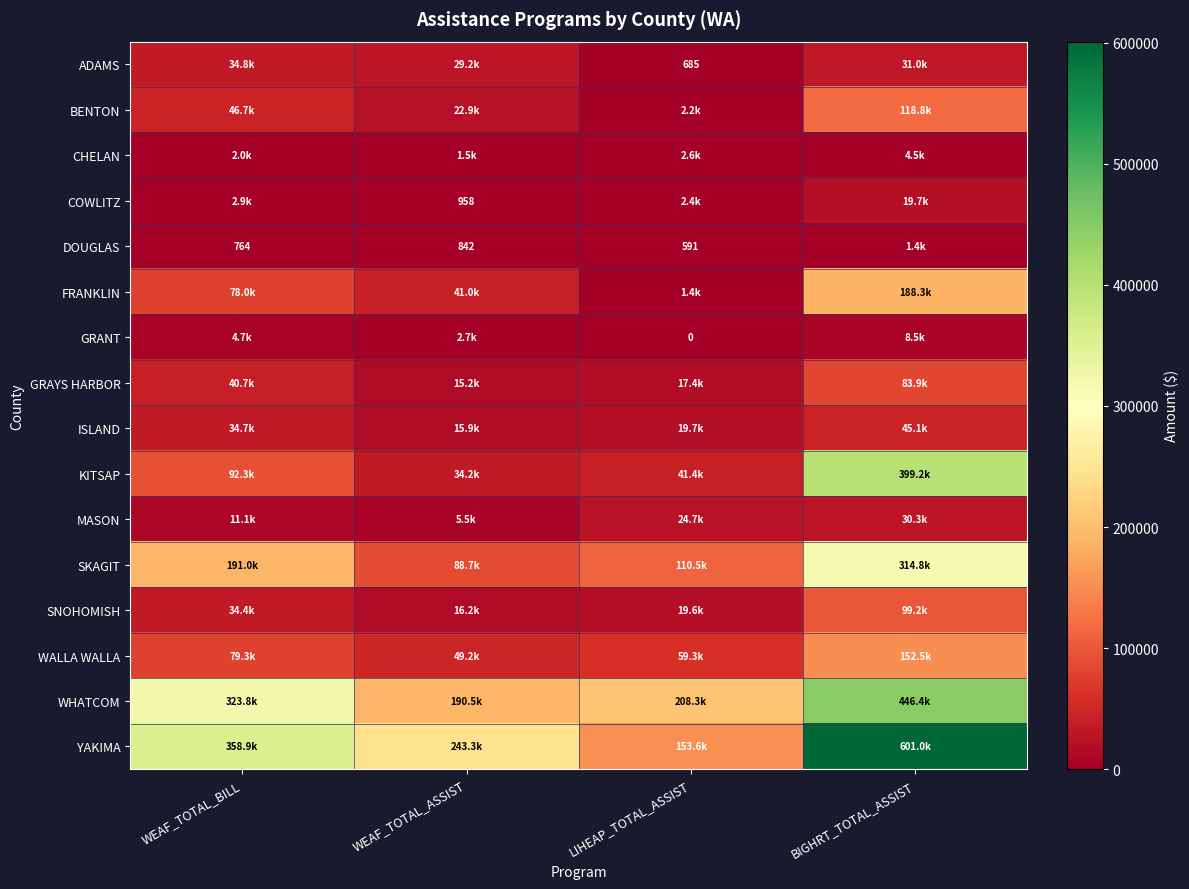

What is the difference between the maximum and minimum values in the YAKIMA series?

447374.7